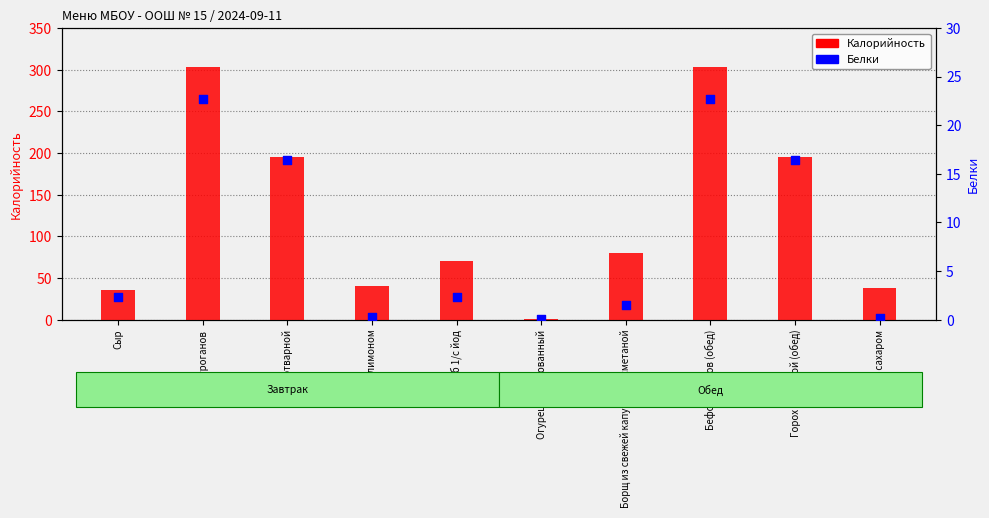

Which series reaches the maximum Y coordinate?

Калорийность